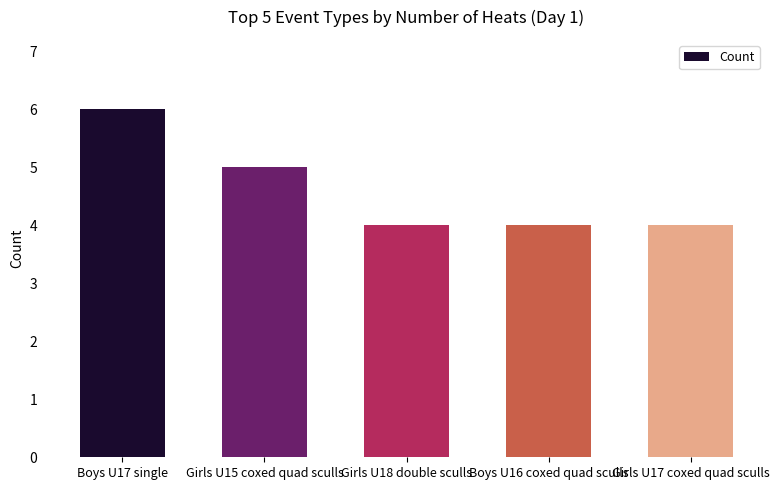

Count the number of categories in the chart.

5